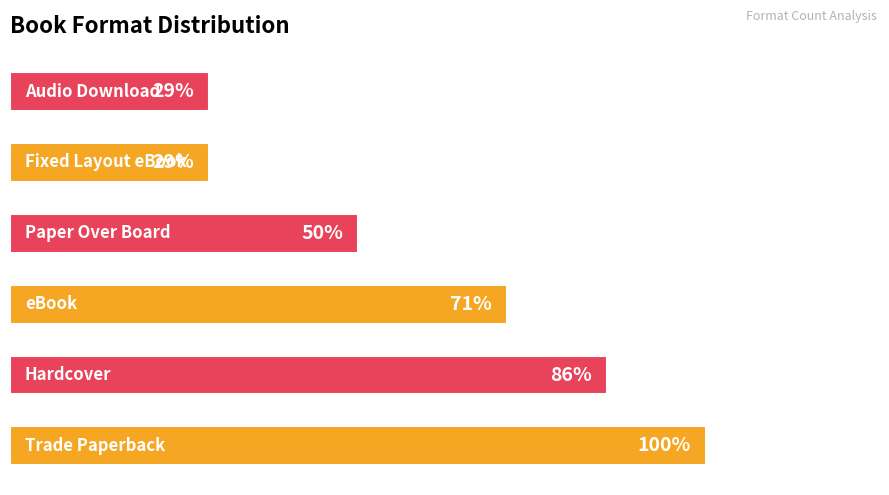

Does the chart contain any negative values?

No